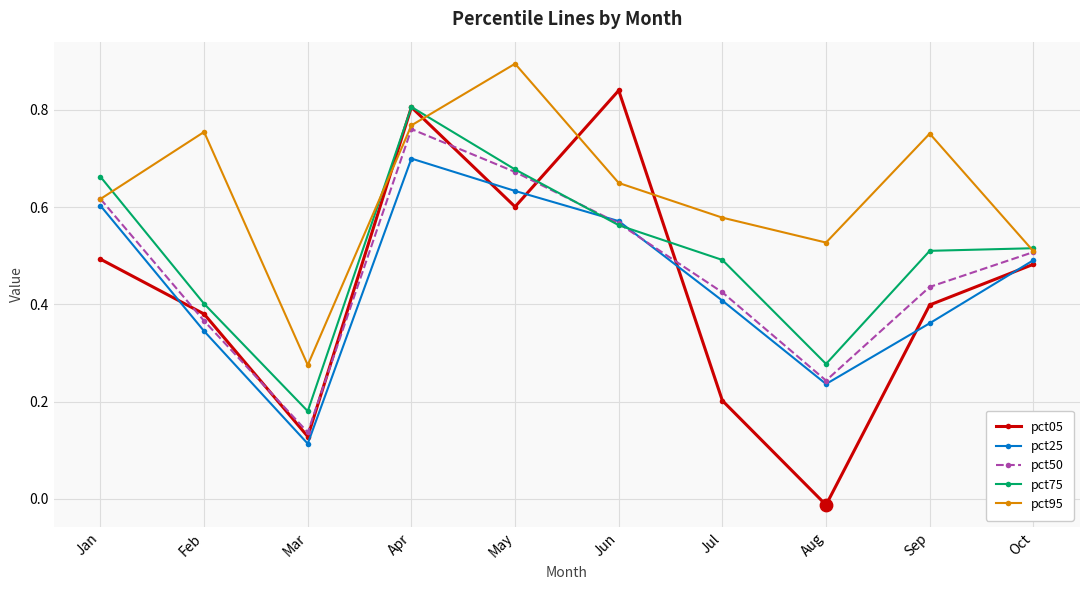

Which series changed the most between Apr and Sep?

pct05